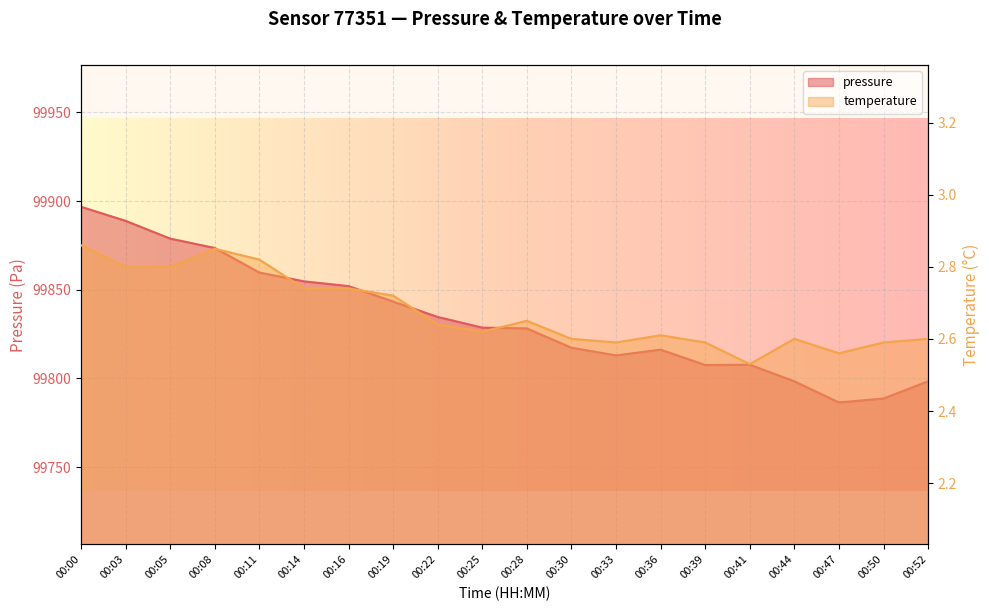

The value of temperature at 00:30 is 4.1. True or false?

False